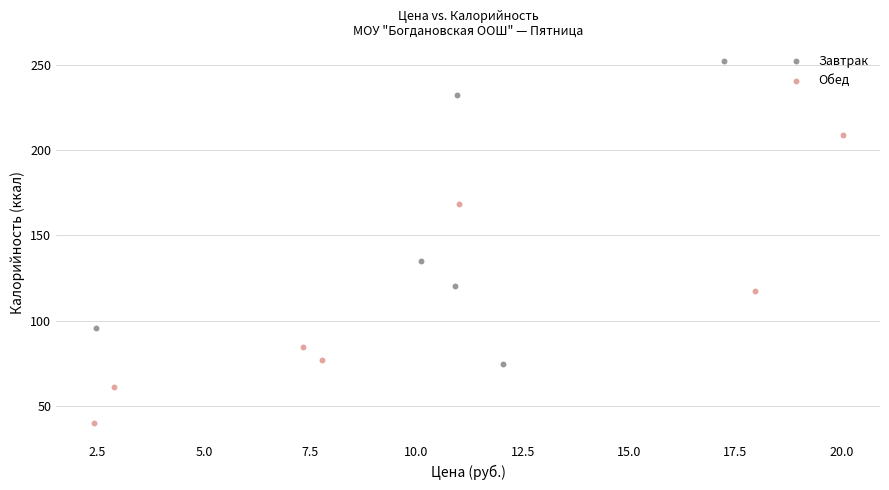

Which series reaches the minimum Y coordinate?

Обед